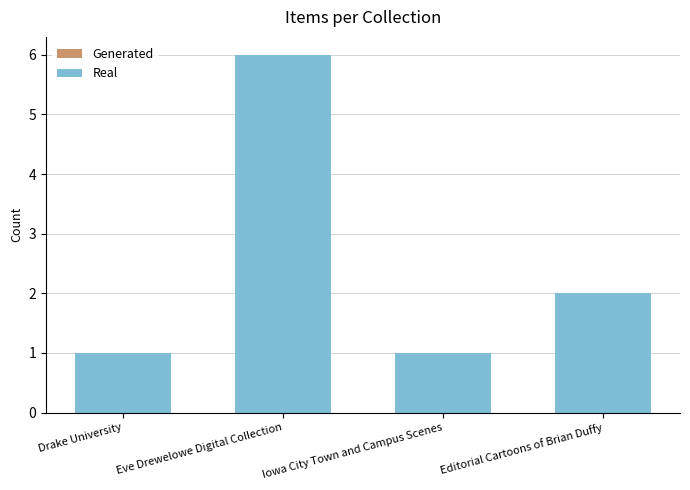

True or false: Real has a value of 2 at Editorial Cartoons of Brian Duffy.

True